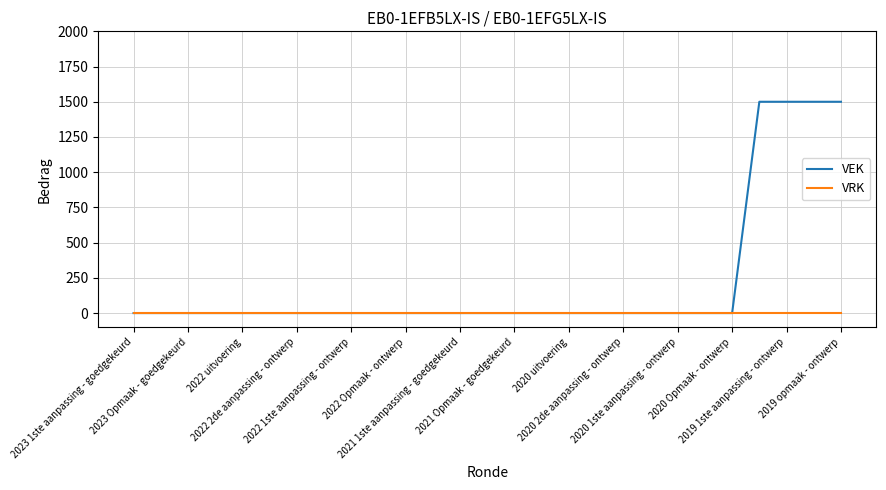

Rank the series by their maximum value, from lowest to highest.

VRK, VEK